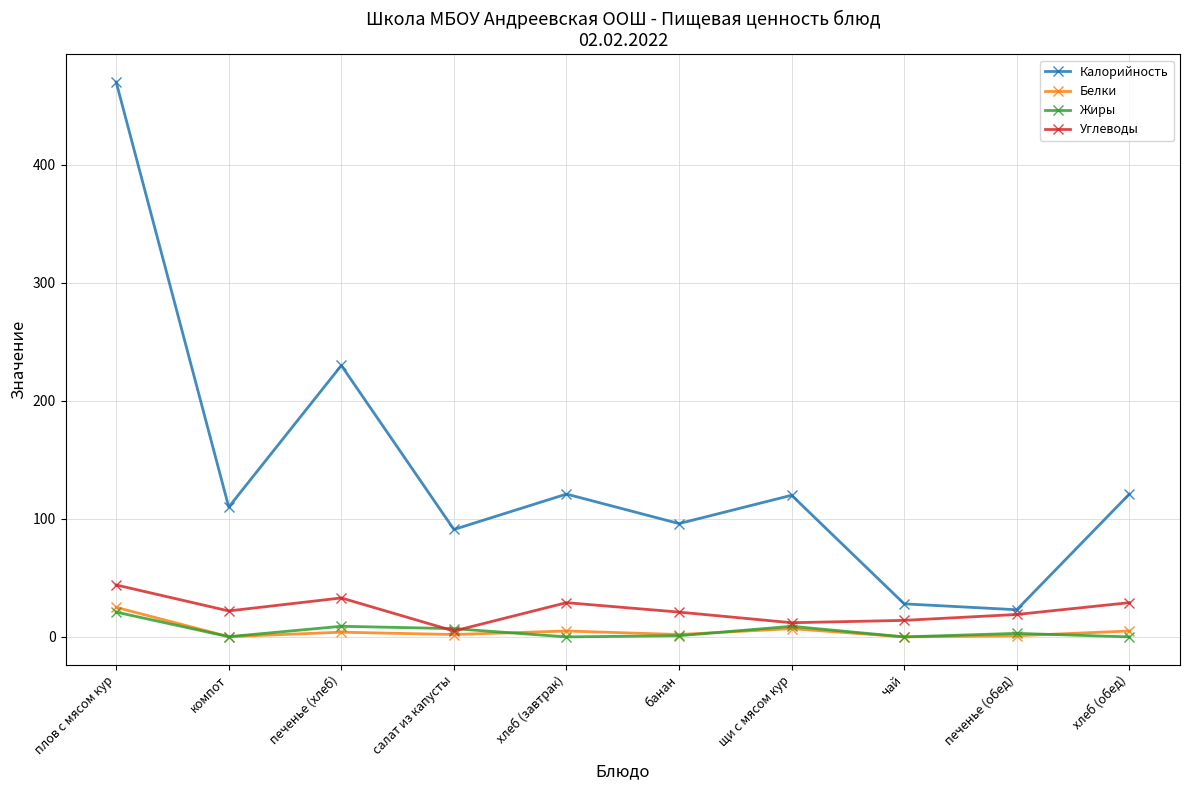

True or false: Белки and Калорийность cross at least once.

False